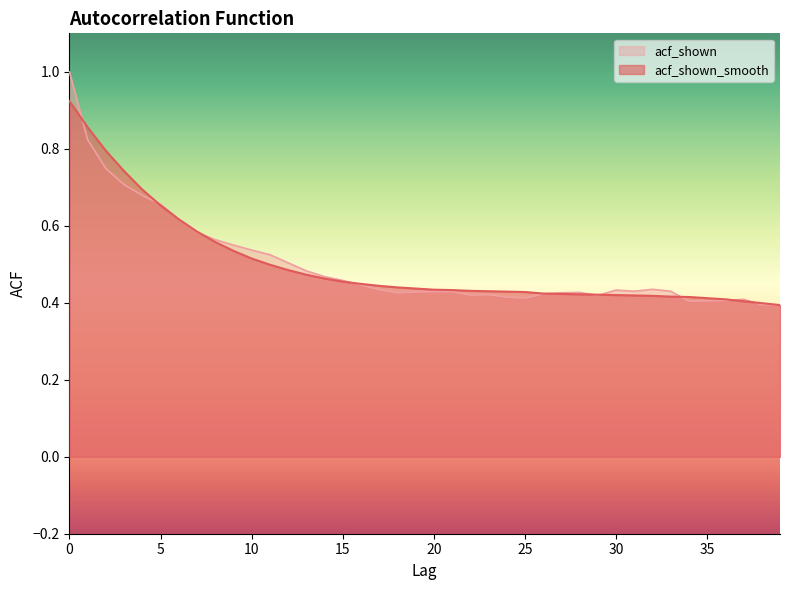

The acf_shown series shows 0.6 at 37. True or false?

False